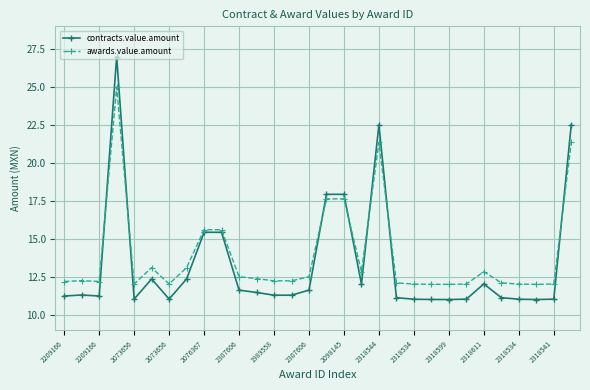

After their last crossing, which series has the higher values: awards.value.amount or contracts.value.amount?

contracts.value.amount